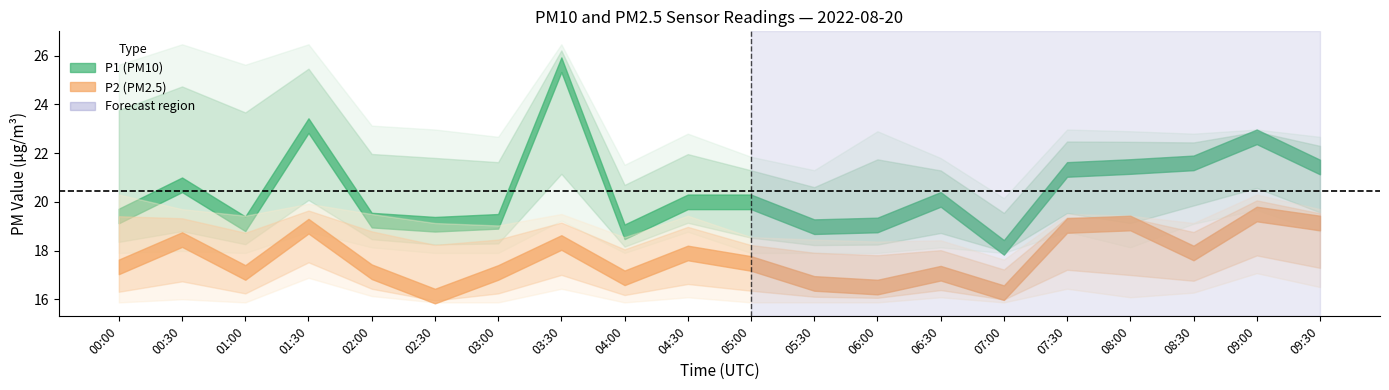

At how many categories does at least one series exceed 22?

15